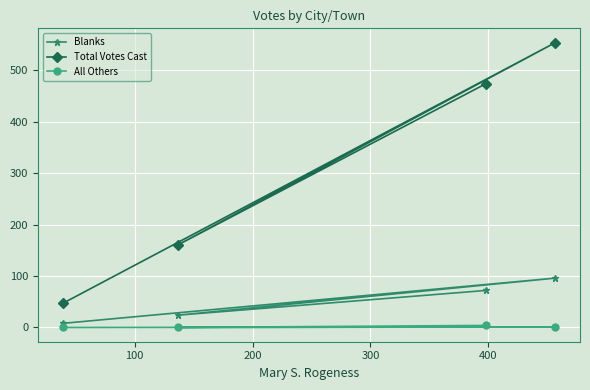

Rank the series by their average value, from highest to lowest.

Total Votes Cast, Blanks, All Others